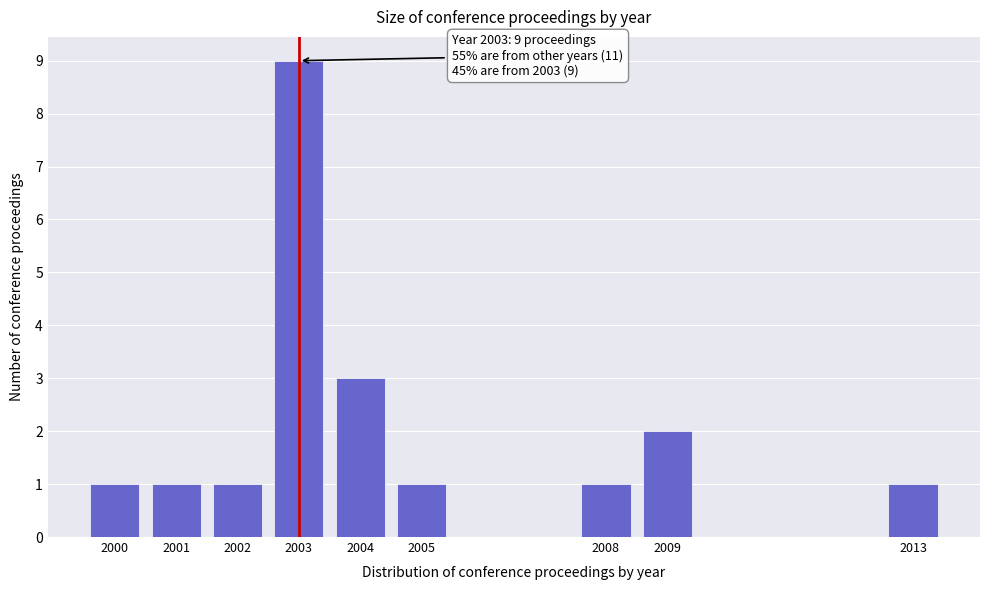

Reading right to left, transcribe all the data shown in this chart.

2013=1	2009=2	2008=1	2005=1	2004=3	2003=9	2002=1	2001=1	2000=1